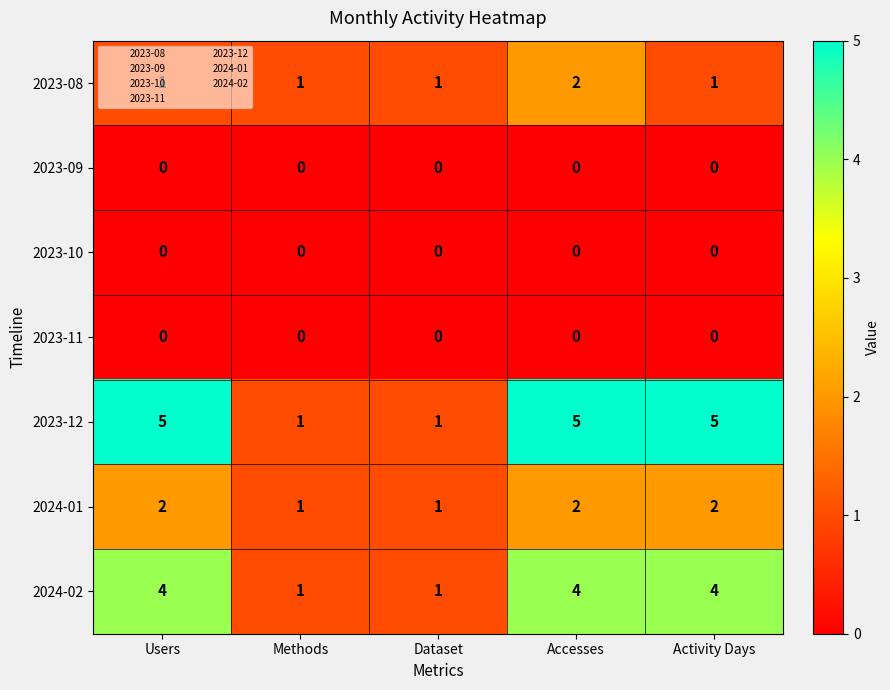

How many 2024-01 values are between 1 and 2?

5